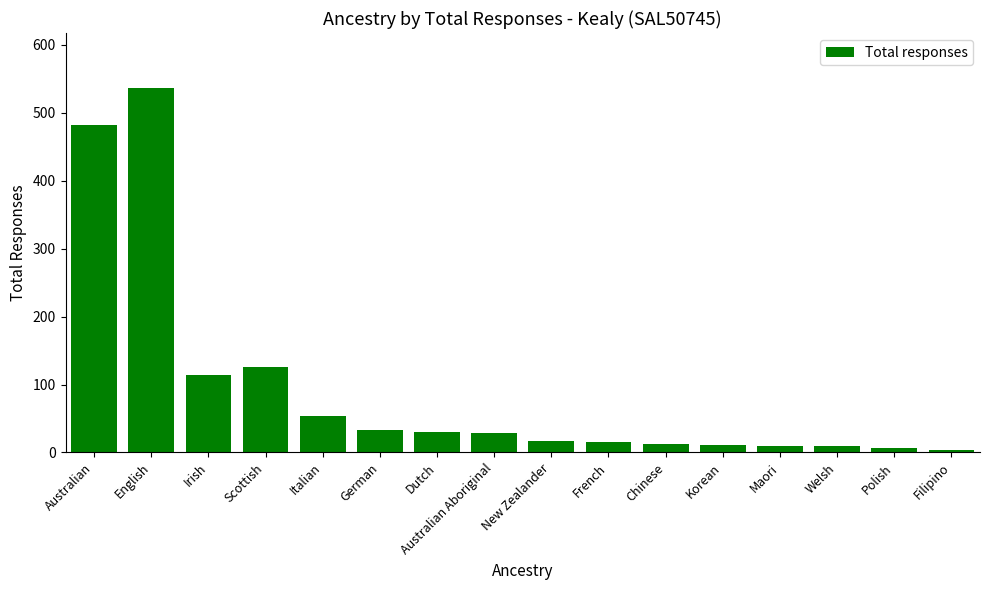

What is the difference between the maximum and minimum values?

534